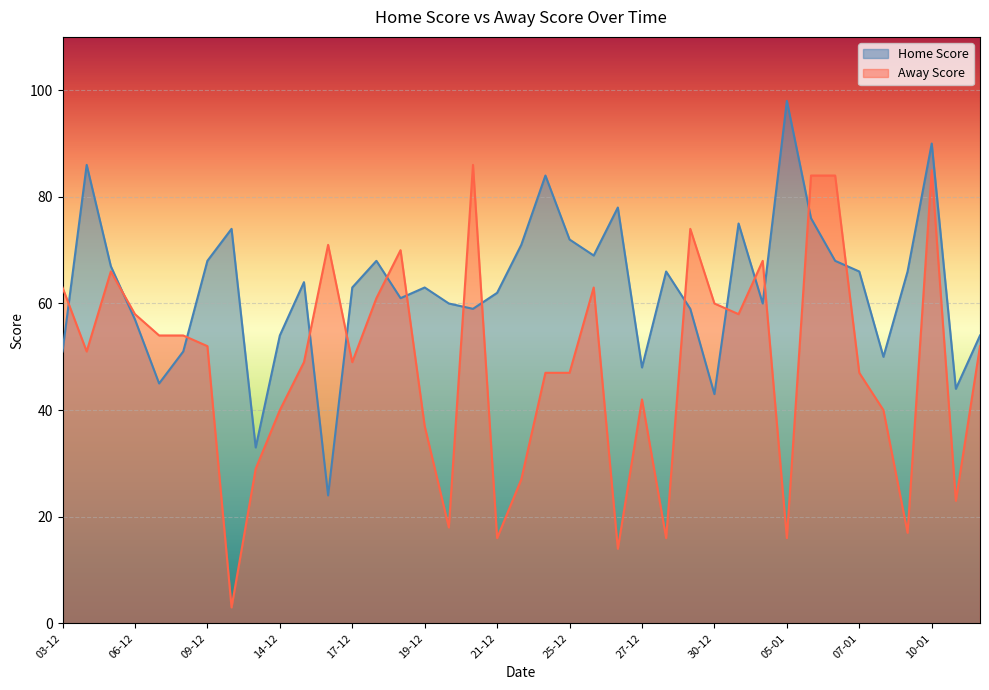

How many values in the Home Score series are below 63?

18